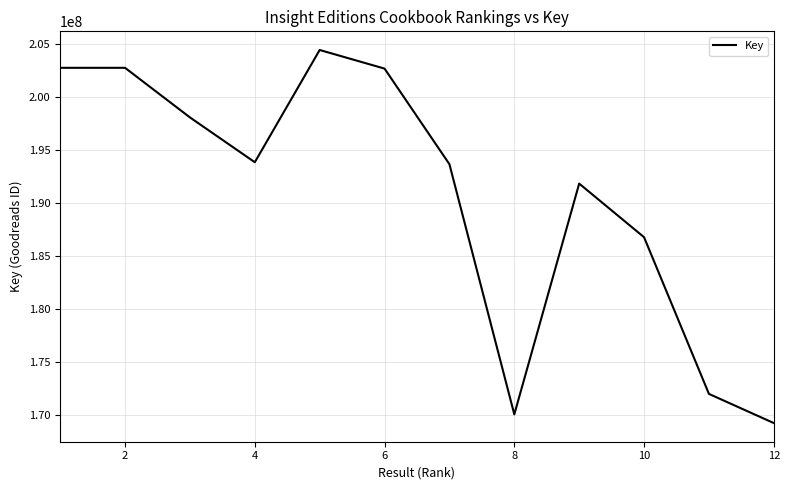

What is the minimum value shown in the chart?

169242743